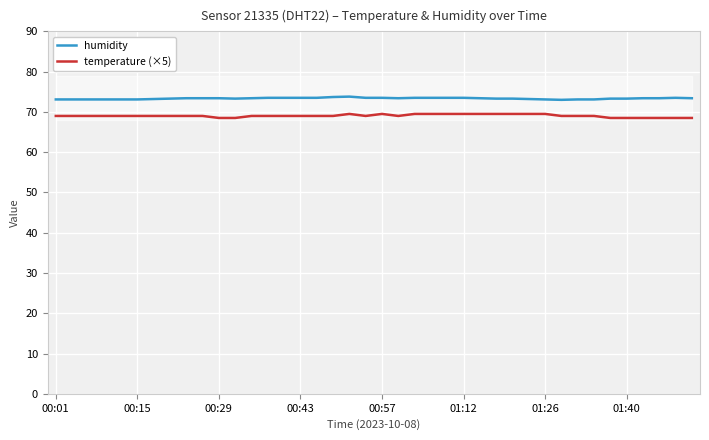

Which series has the largest range (max minus min)?

temperature (×5)